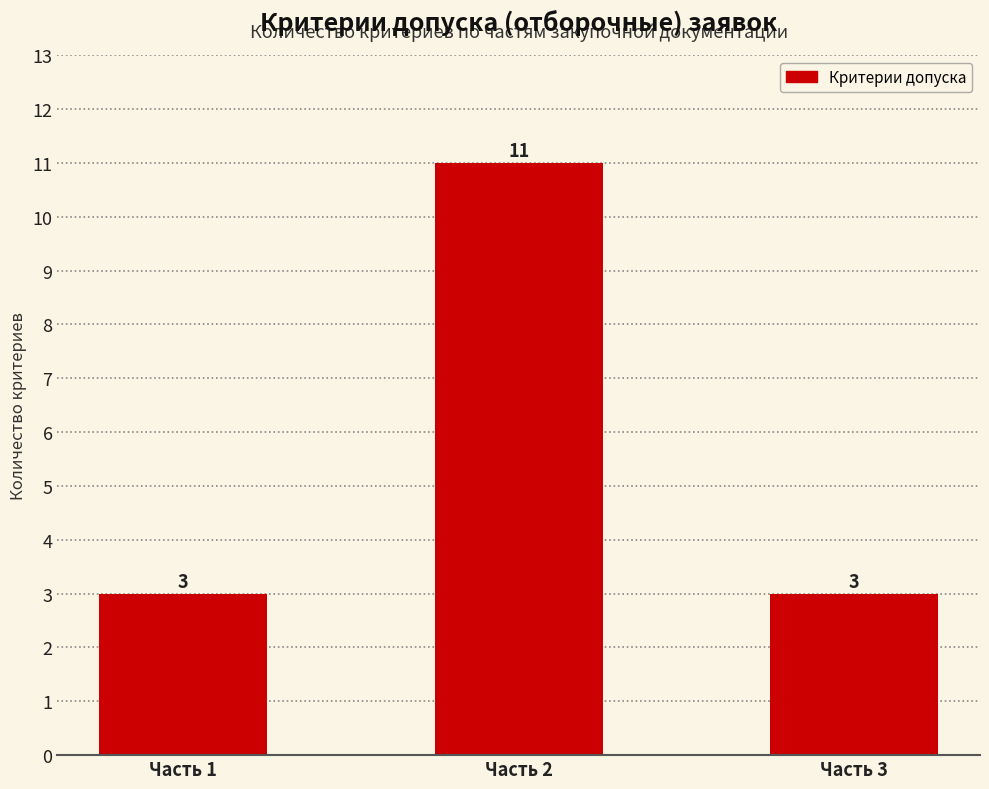

How many bars are there in total?

3